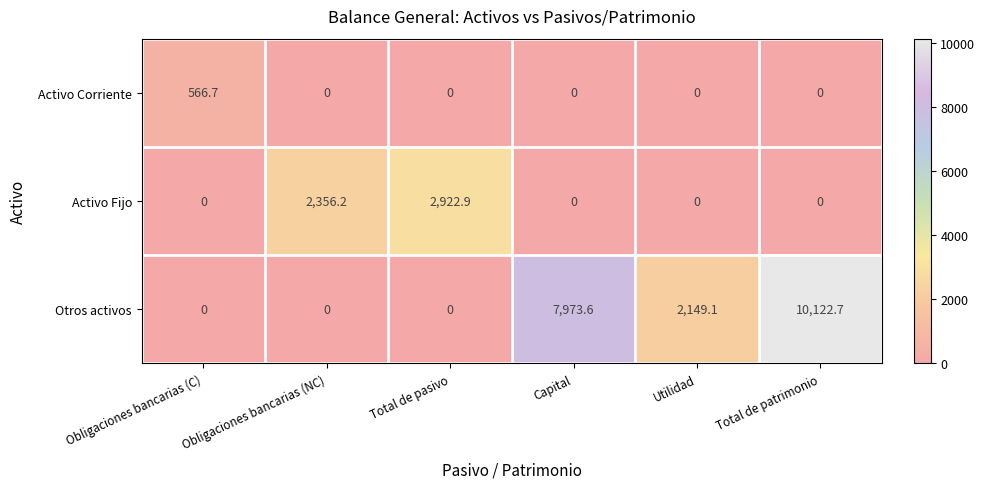

What is the sum of the Otros activos values at Capital and Total de patrimonio?

18096.3